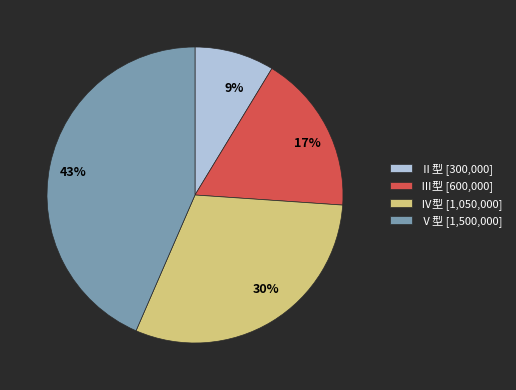

To the nearest percent, what is the average slice percentage?

25%